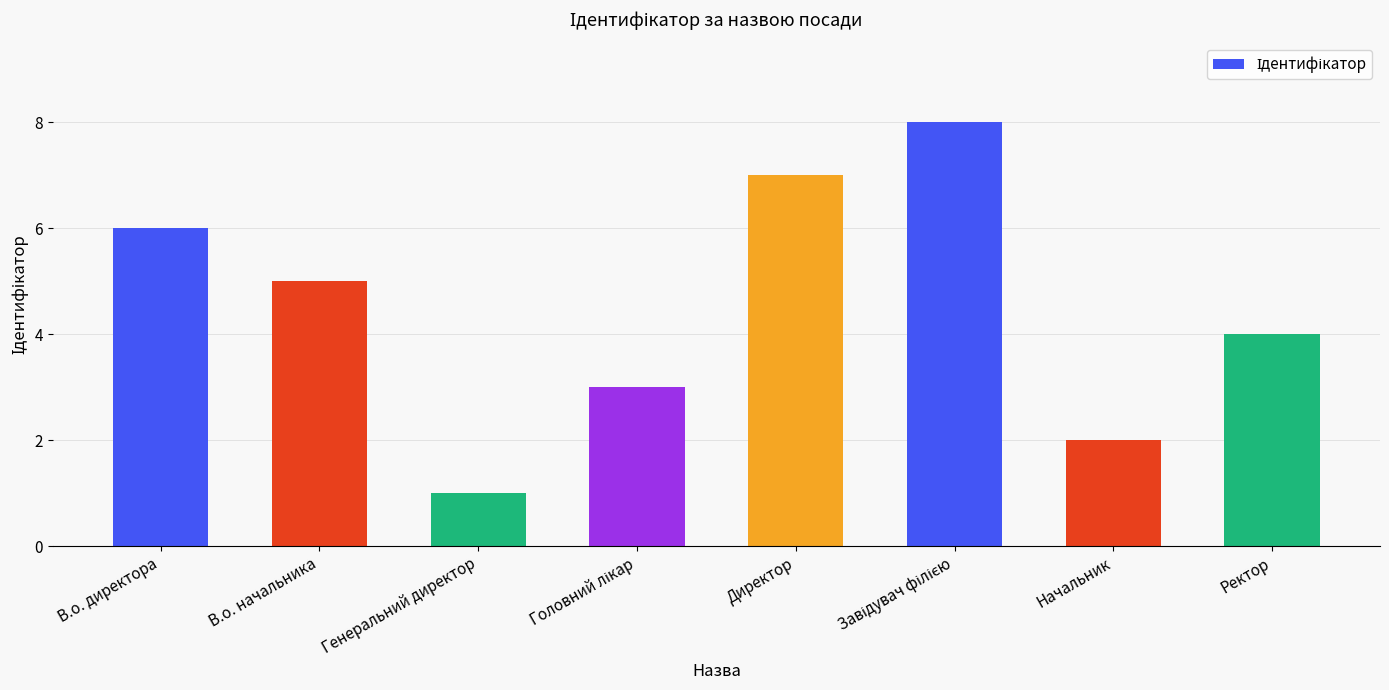

How many values are between 3 and 7?

5